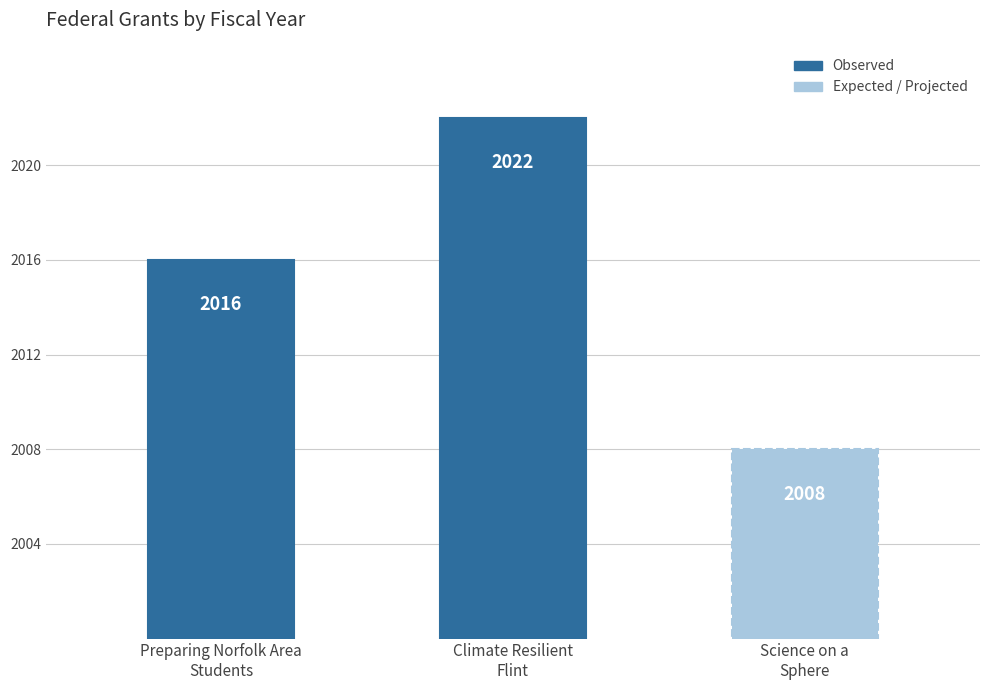

List the labels in order of value, largest first.

Climate Resilient
Flint, Preparing Norfolk Area
Students, Science on a
Sphere